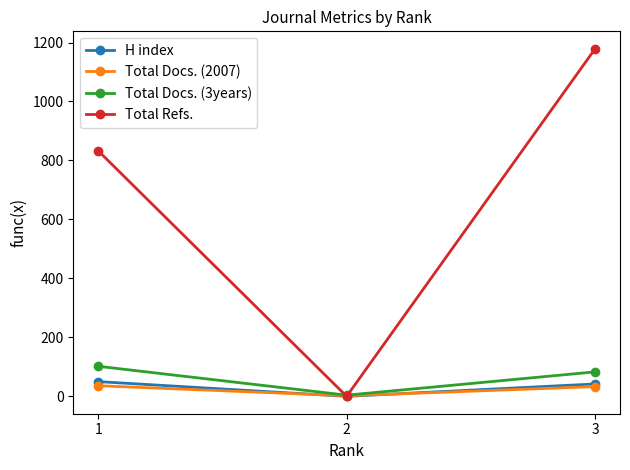

At which label is Total Docs. (3years) closest to 53?

3